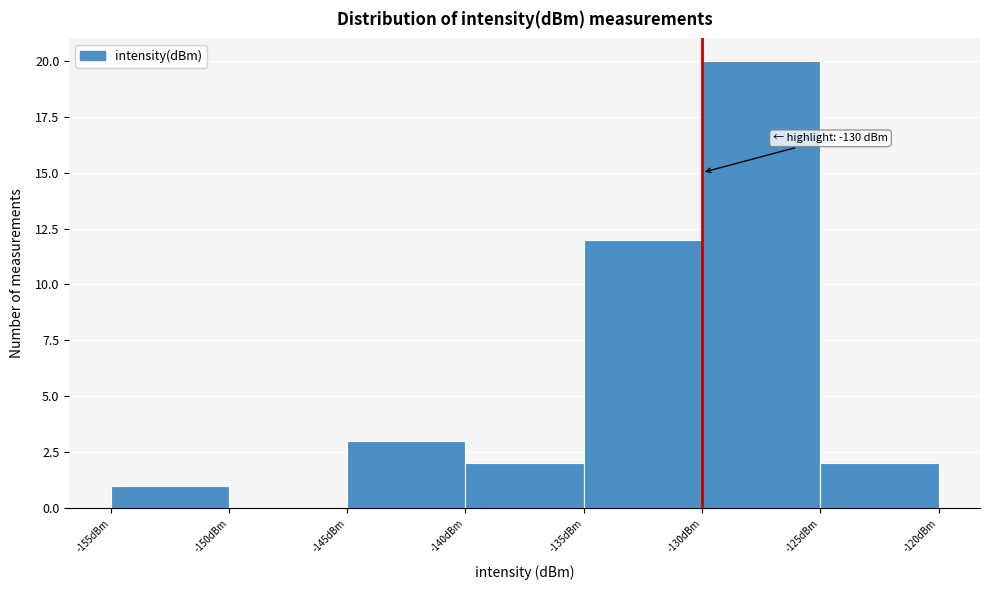

Which range on the x-axis has the tallest bar?

-130 to -125